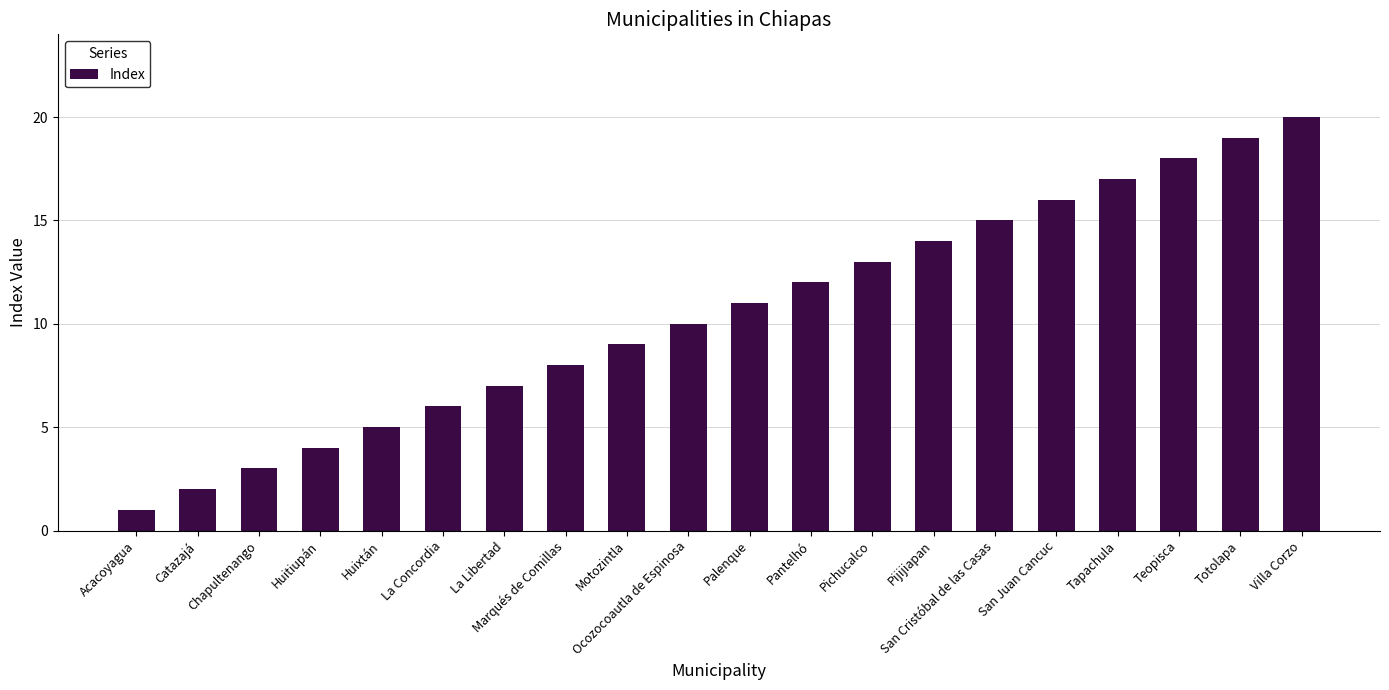

Read the value at La Libertad.

7